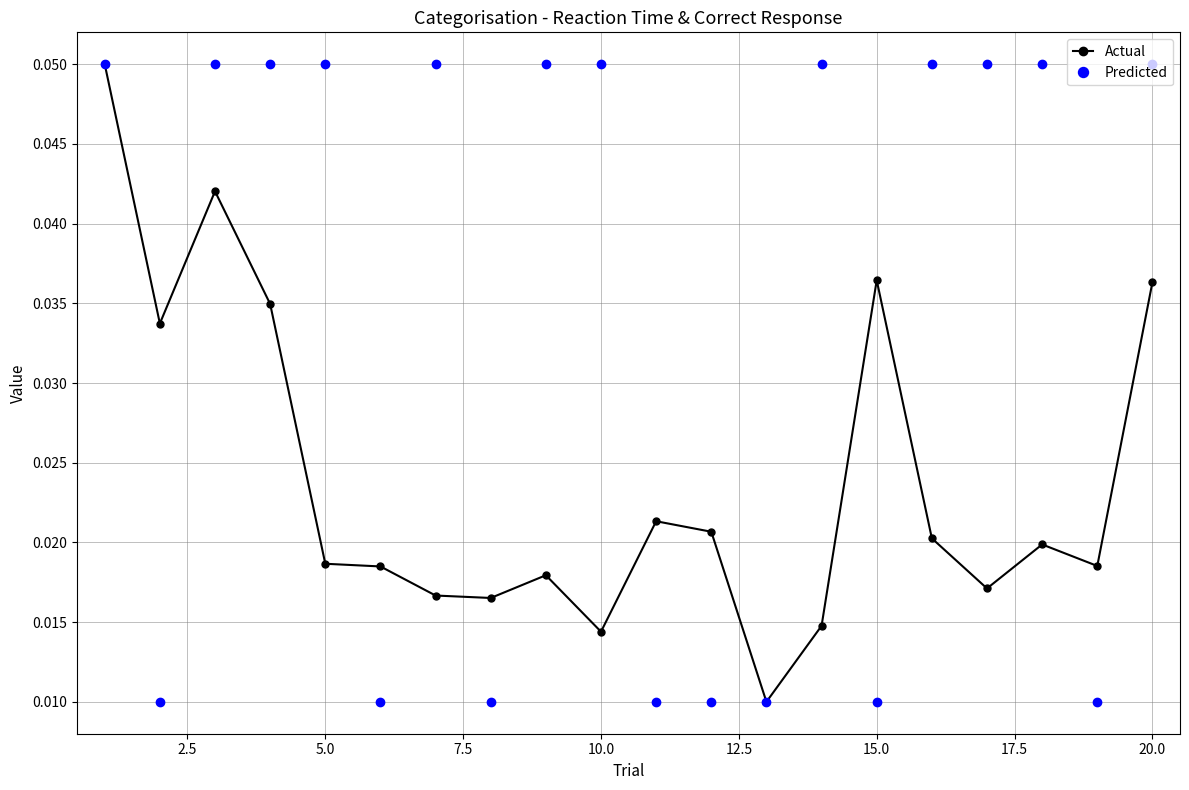

True or false: Actual has more than 0 points higher than both neighbors.

True